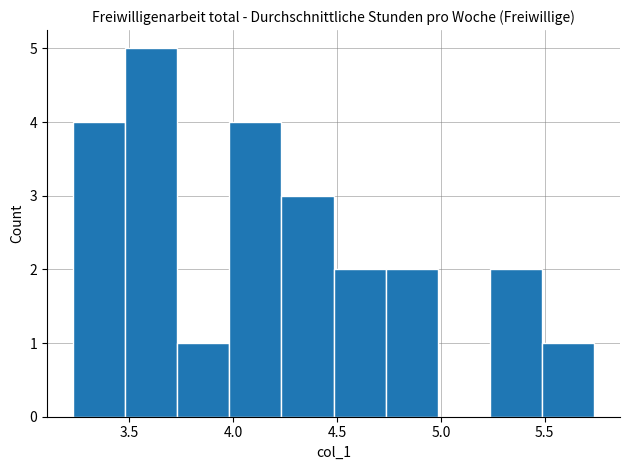

Reading left to right, transcribe this chart: for each bar, give the range it covers on the x-axis and its height. Neither the bar edges nor the heights are printed on the chart, so give them approximately, as read against the axes.

3.25 to 3.50: 4
3.50 to 3.75: 5
3.75 to 4.00: 1
4.00 to 4.25: 4
4.25 to 4.50: 3
4.50 to 4.75: 2
4.75 to 5.00: 2
5.00 to 5.25: 0
5.25 to 5.50: 2
5.50 to 5.75: 1